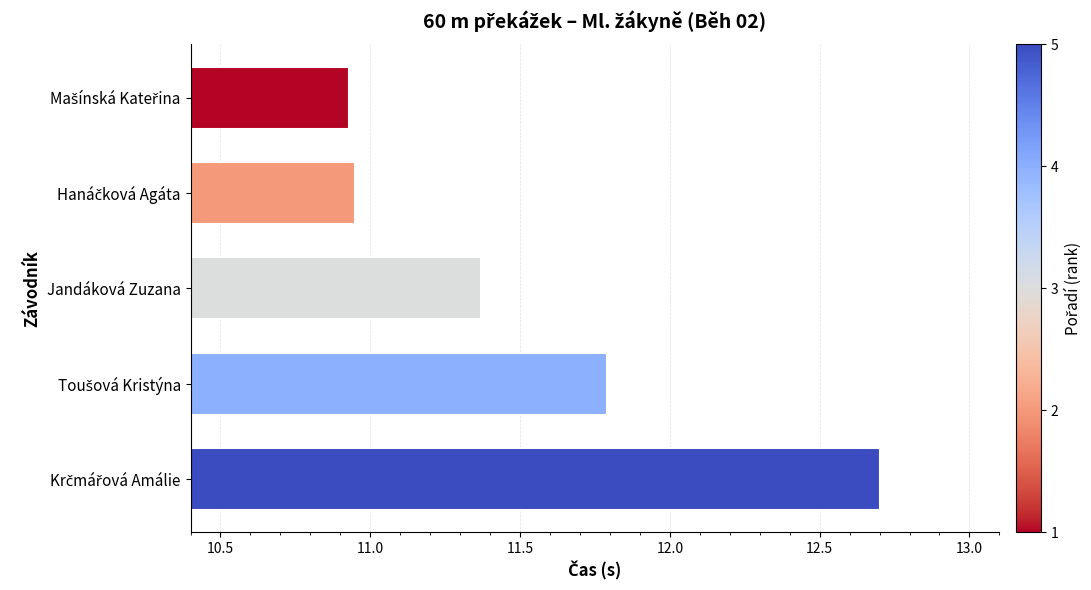

What is the difference between the maximum and minimum values?

1.8